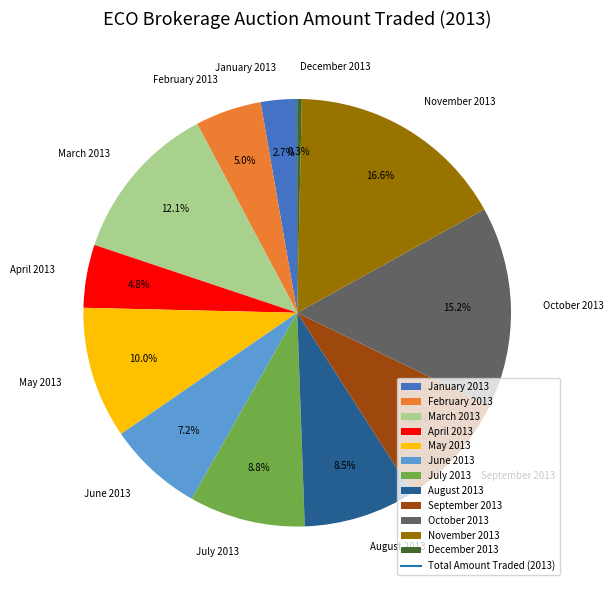

To the nearest percent, what is the difference between the largest and smallest slice percentages?

16%